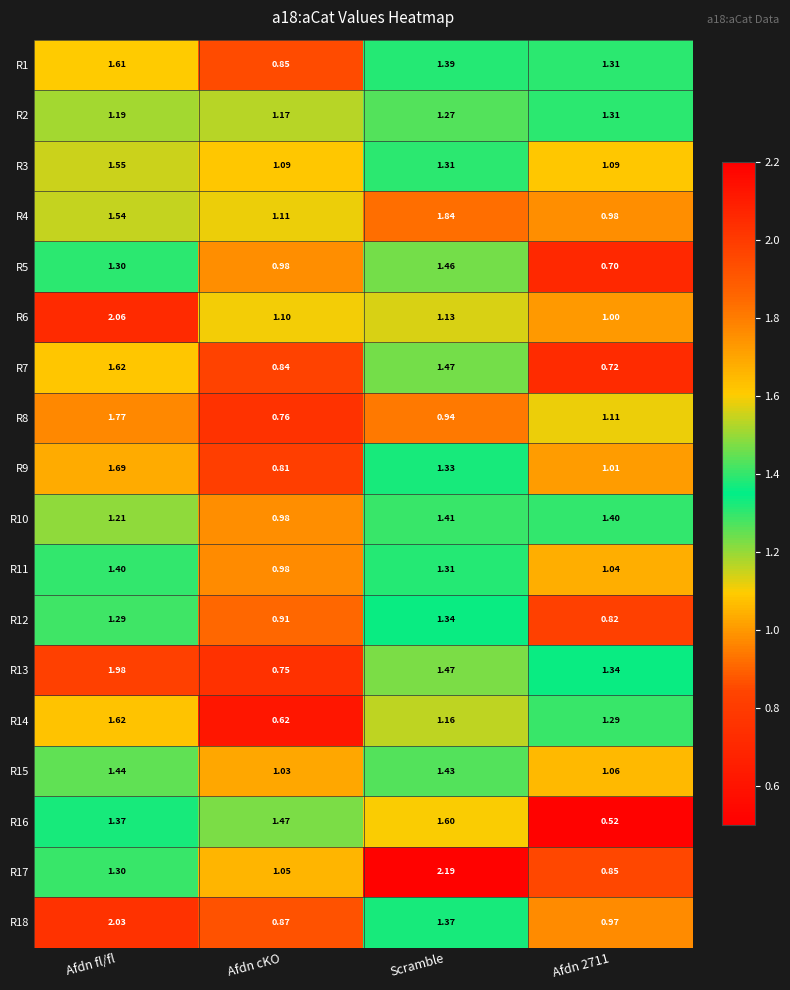

How many distinct data groups are displayed?

18